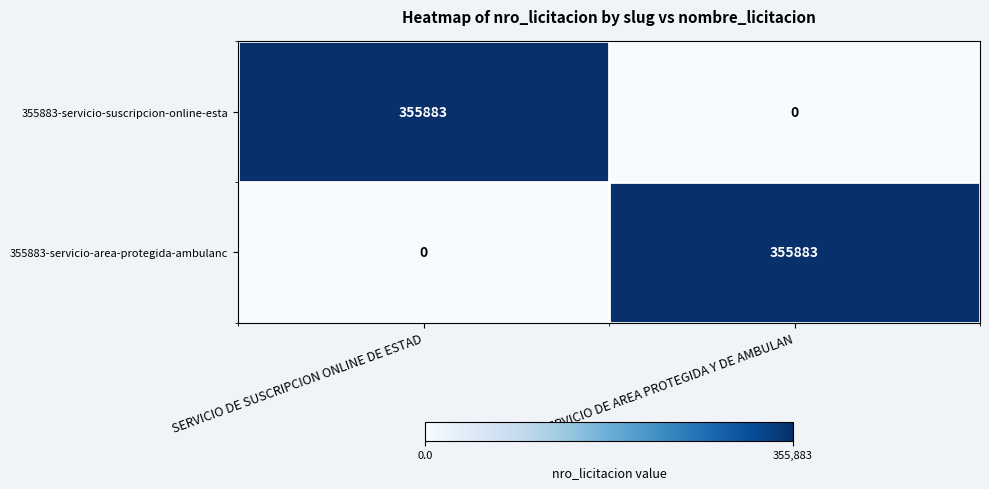

What is the average value of the 355883-servicio-suscripcion-online-esta series?

177942